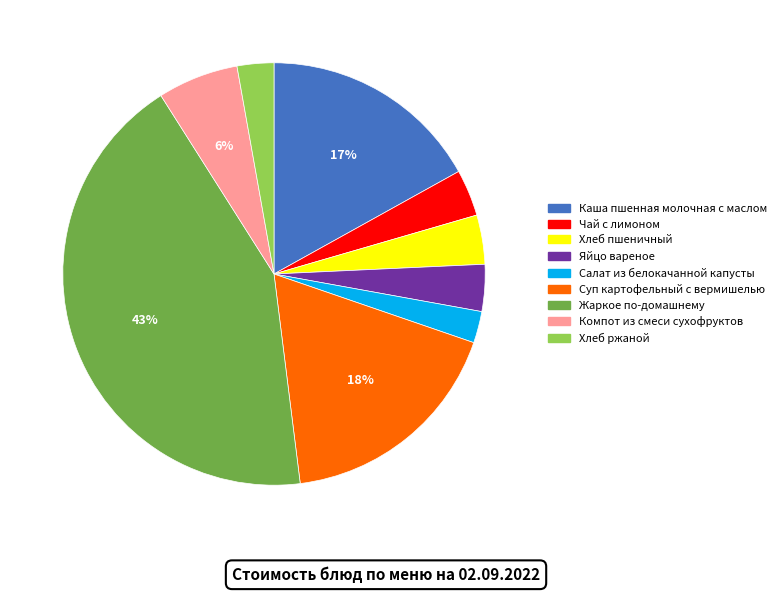

Is it true that Компот из смеси сухофруктов is 6% of the pie?

True